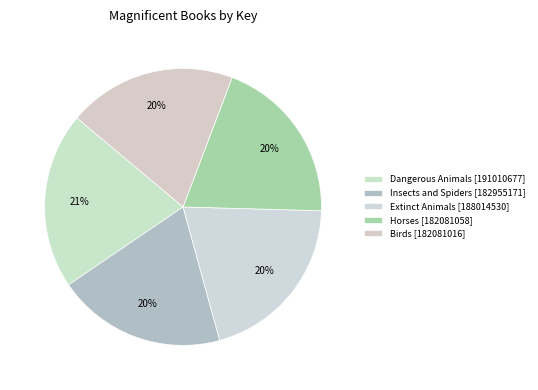

How many segments does this pie chart have?

5